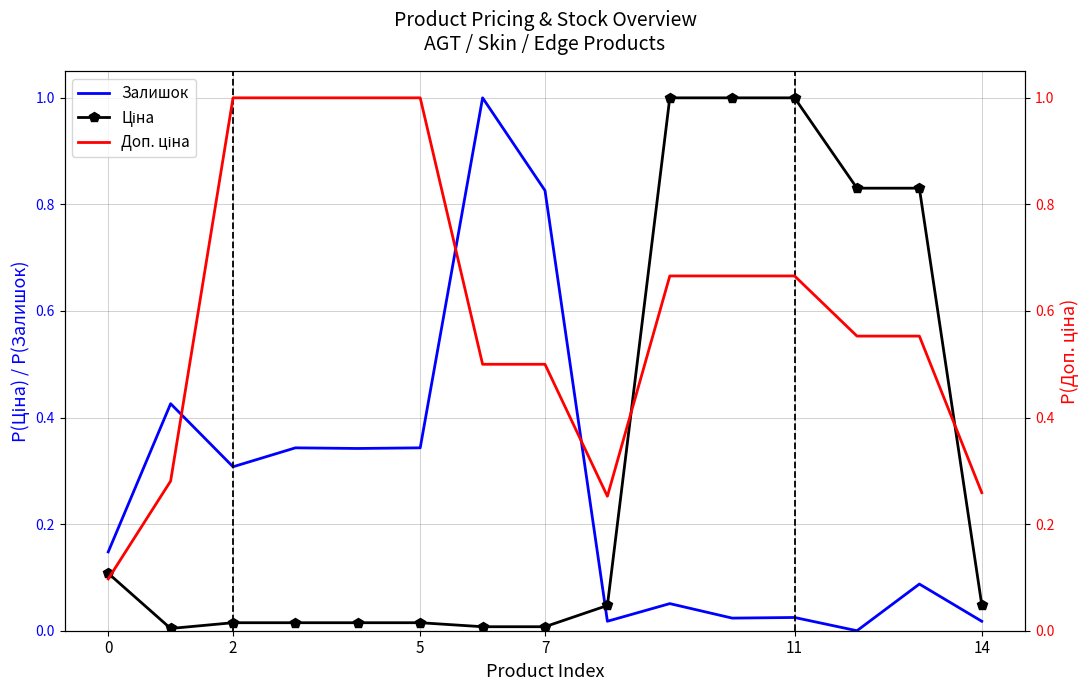

At which category is the sum across all series the highest?

9